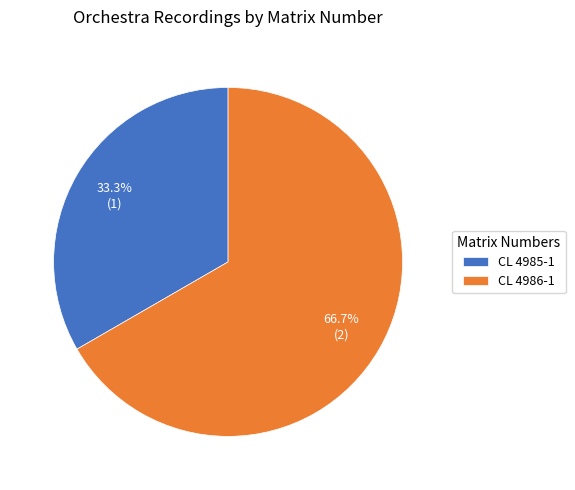

To the nearest percent, what portion does CL 4986-1 represent?

67%